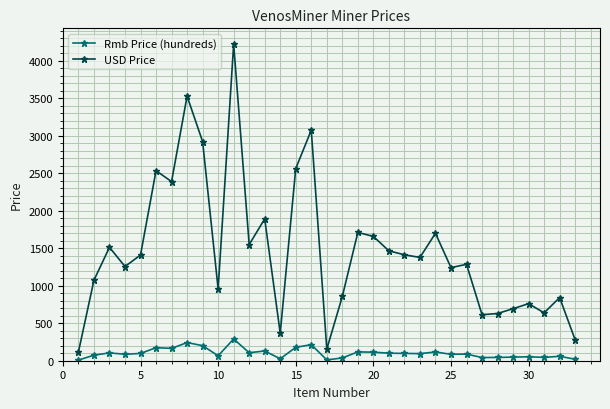

True or false: Rmb Price (hundreds) has more than 0 points higher than both neighbors.

True